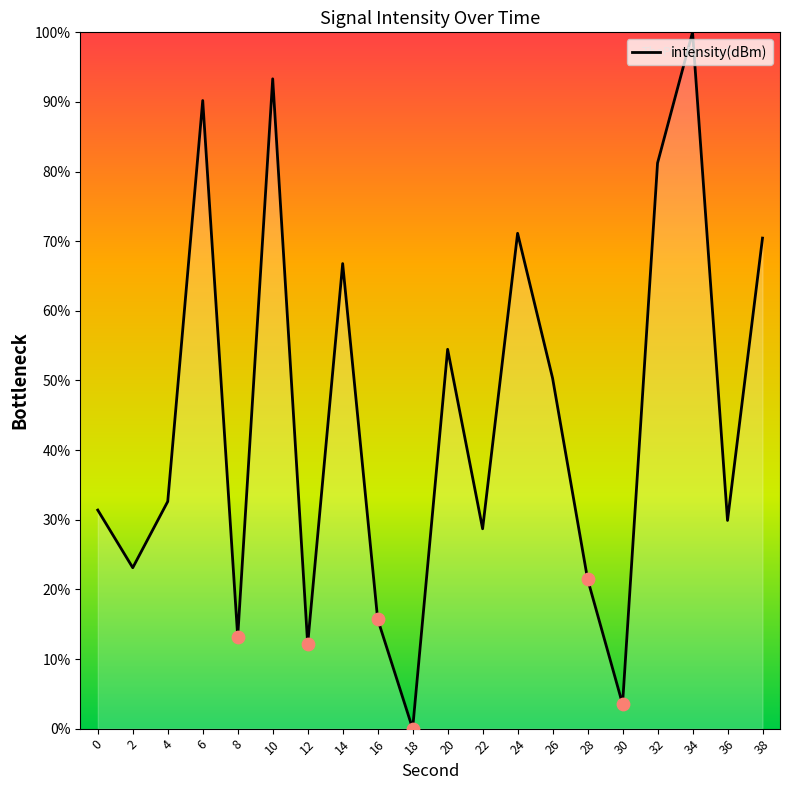

Which has a higher value, 28 or 16?

28